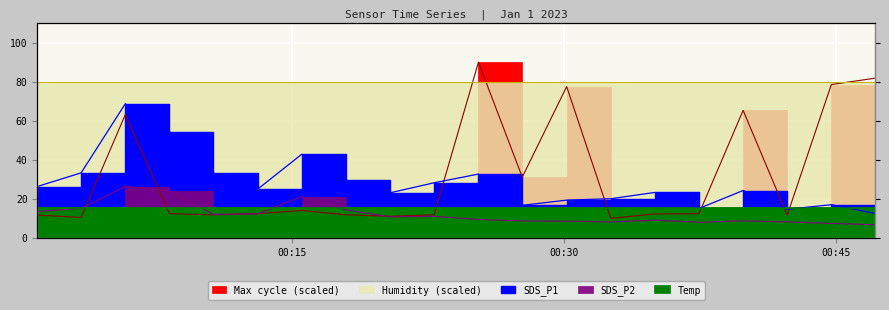

After their last crossing, which series has the higher values: Temp or SDS_P2?

Temp